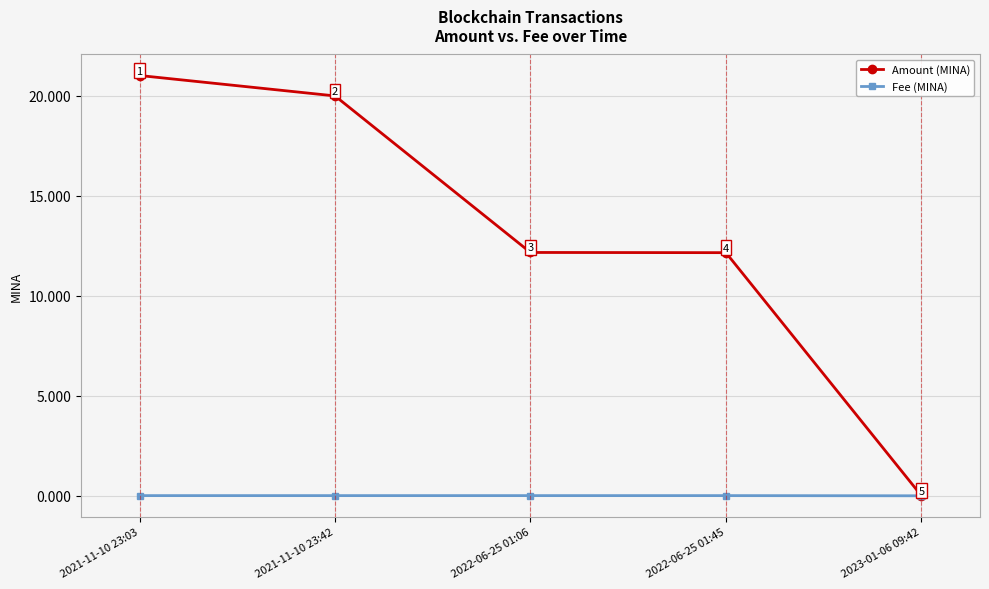

True or false: Amount (MINA) has more than 2 points higher than both neighbors.

False